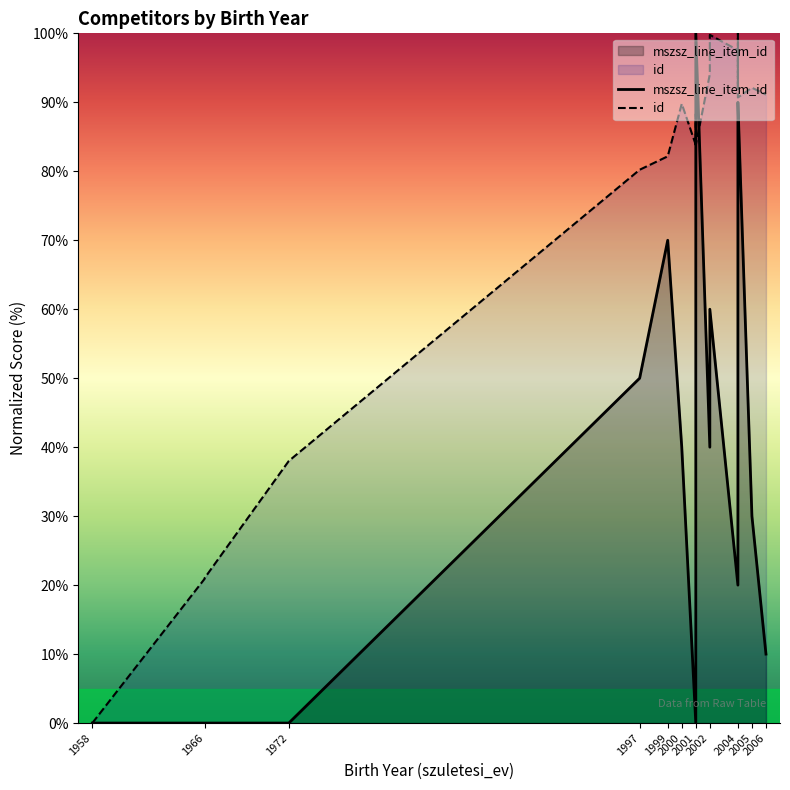

What is the label of the 1st point from the left?

1958